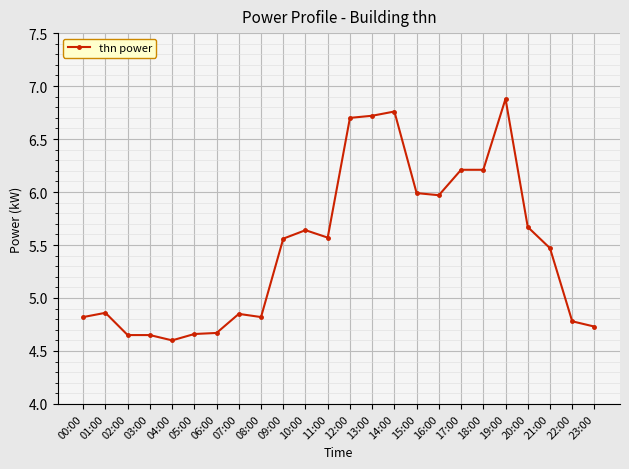

Does the chart have visible grid lines?

Yes